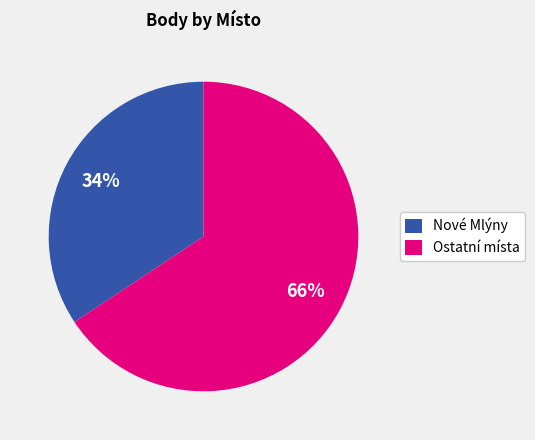

Which slice is the largest?

Ostatní místa